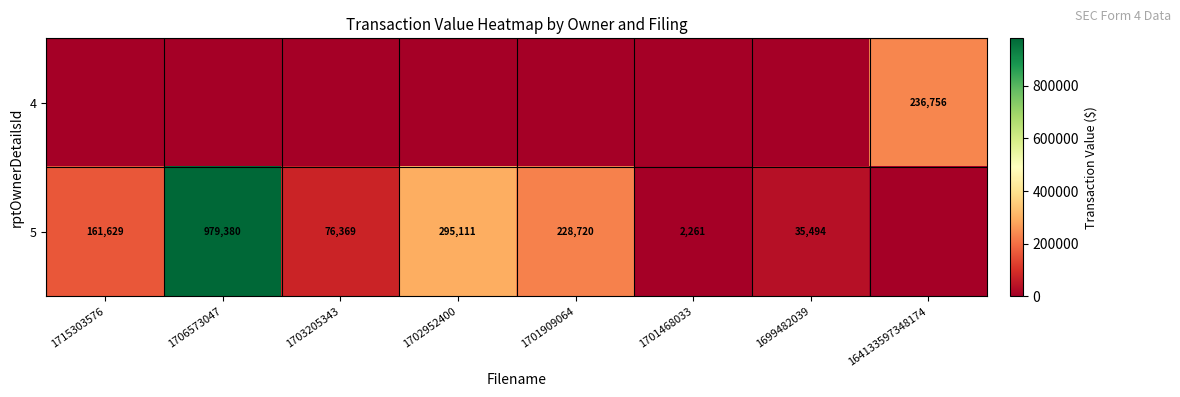

What is the sum of the 5 values at 1702952400 and 1701909064?

523831